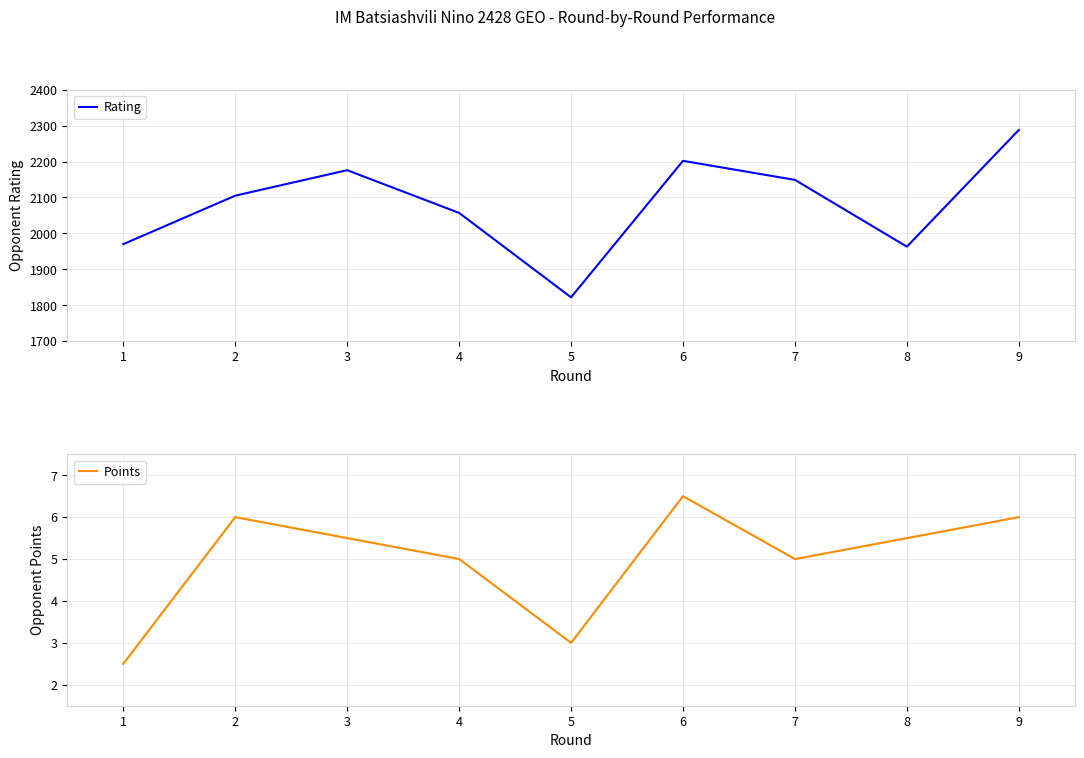

True or false: Rating has a value of 1202.3 at 4.

False